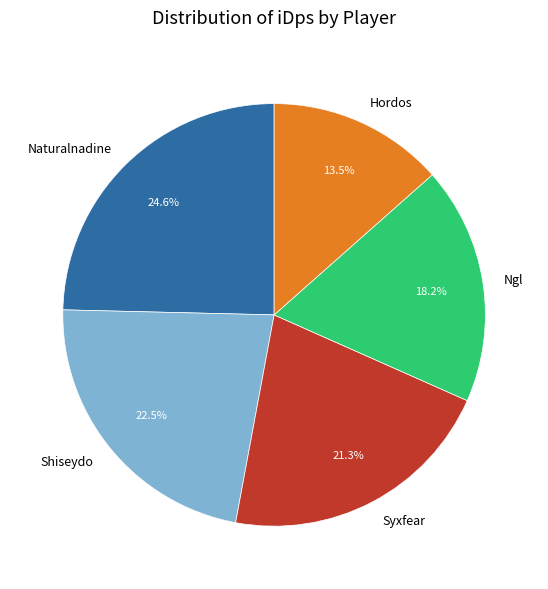

Which slice is the largest?

Naturalnadine